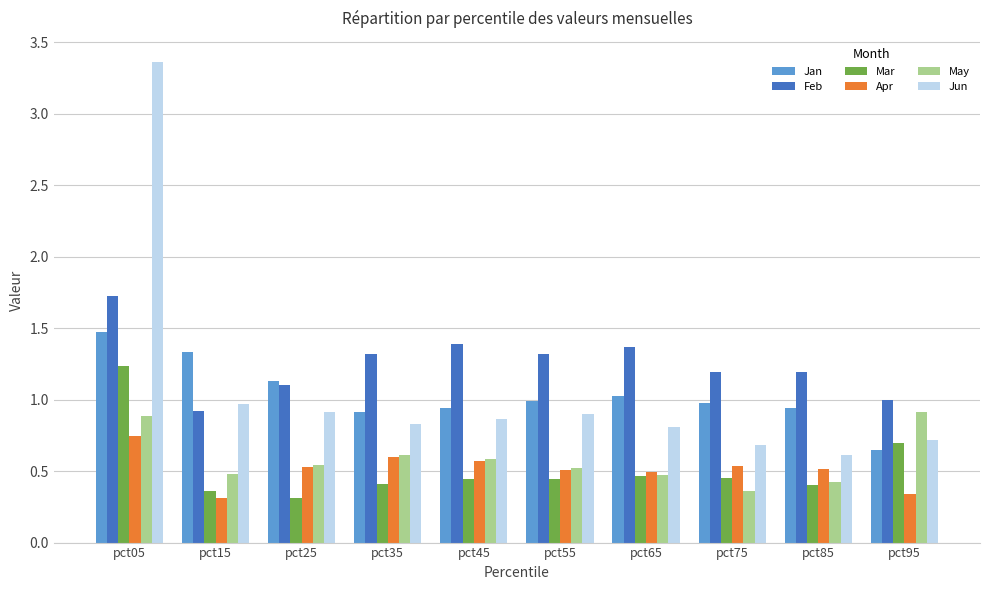

How many distinct data groups are displayed?

6